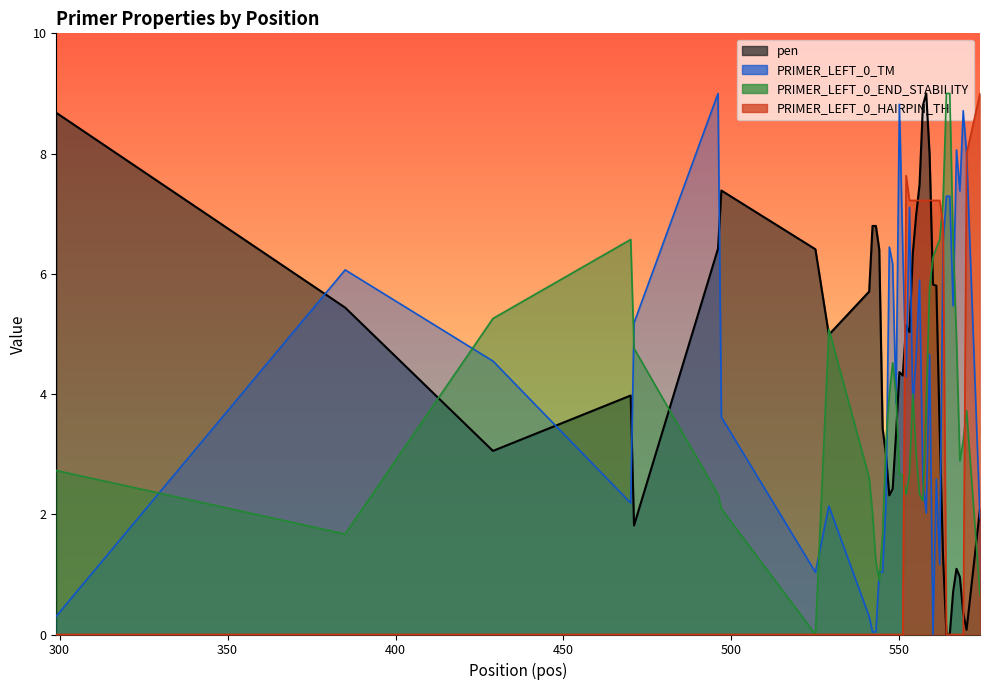

Which label corresponds to the smallest value in the chart?

564